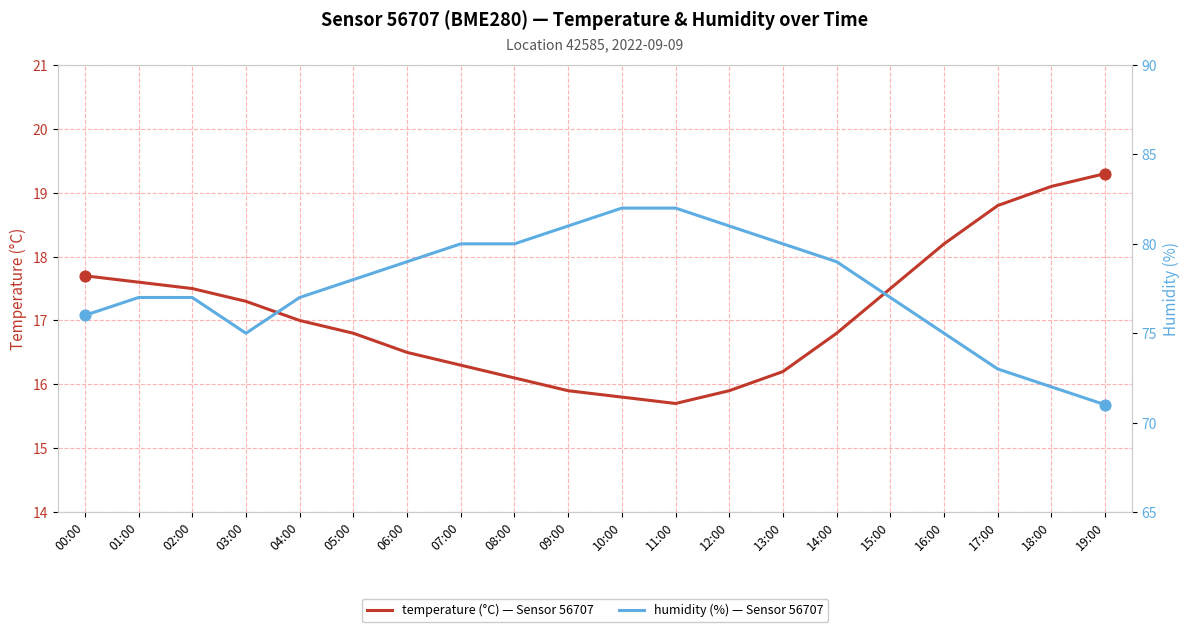

At which category is the sum across all series the highest?

10:00